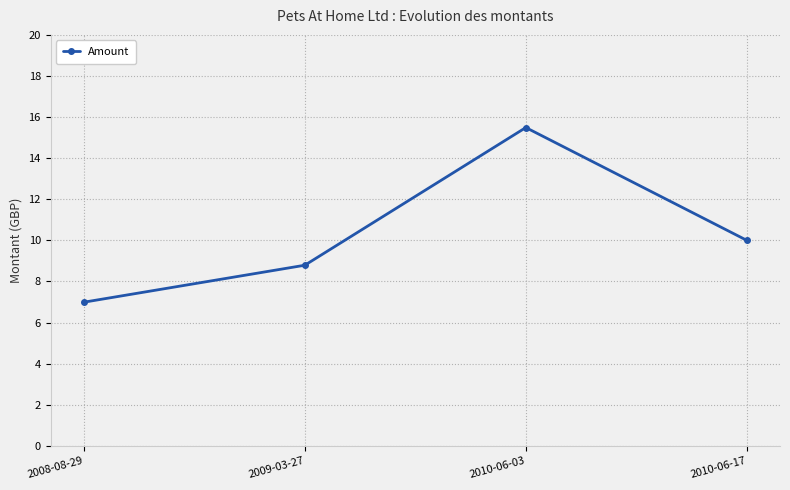

Is it true that the value at 2010-06-03 is 21.7?

False